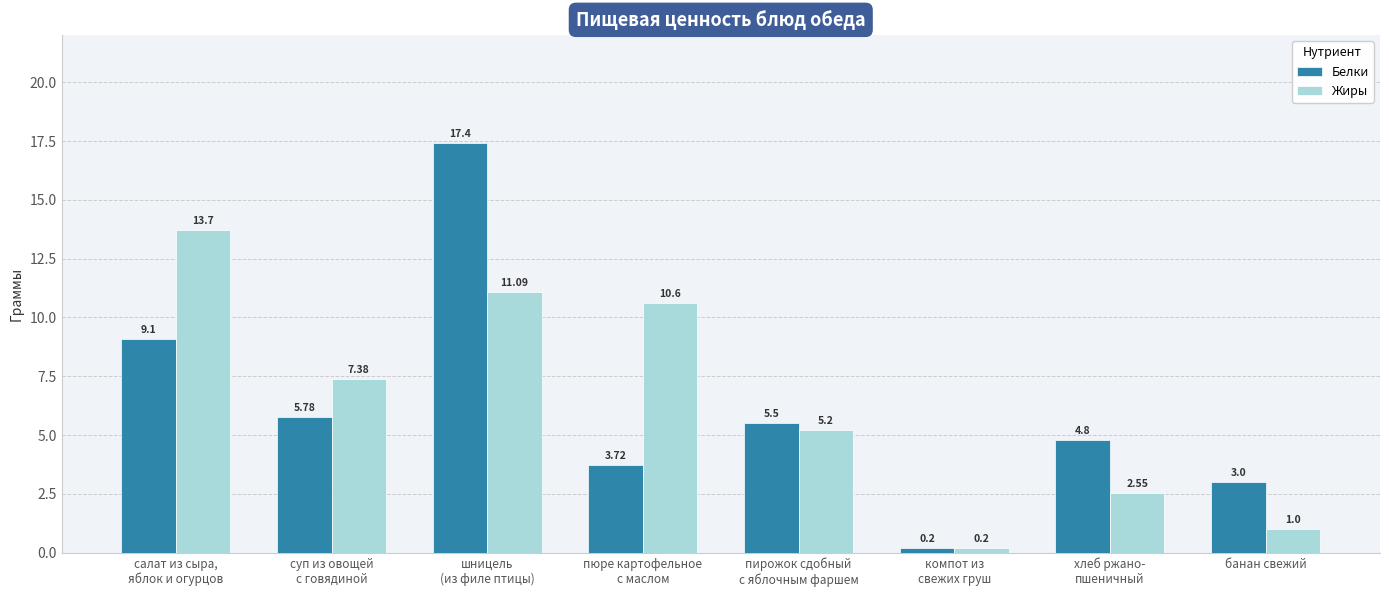

True or false: Жиры has a value of 14.5 at пюре картофельное
с маслом.

False